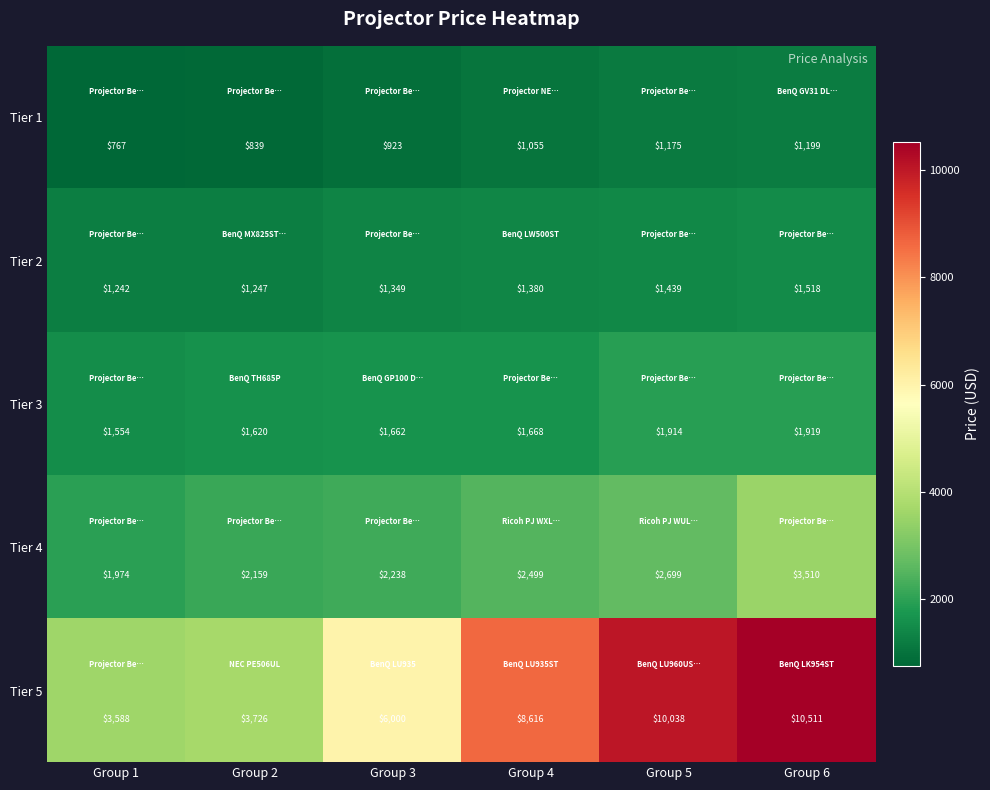

What is the maximum value for Tier 1?

1199